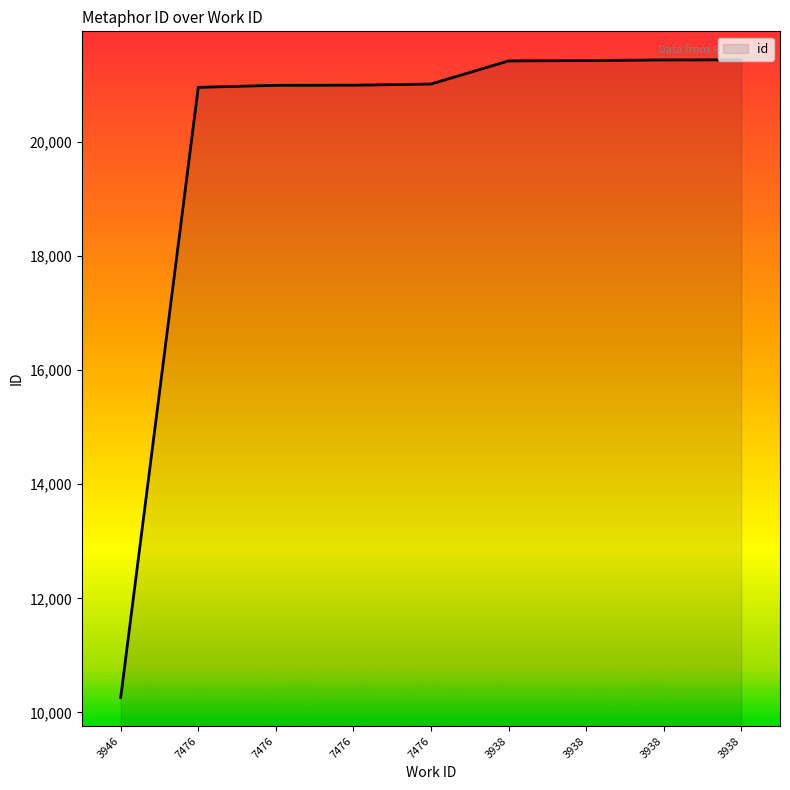

Is this an area chart (filled region under the line)?

Yes